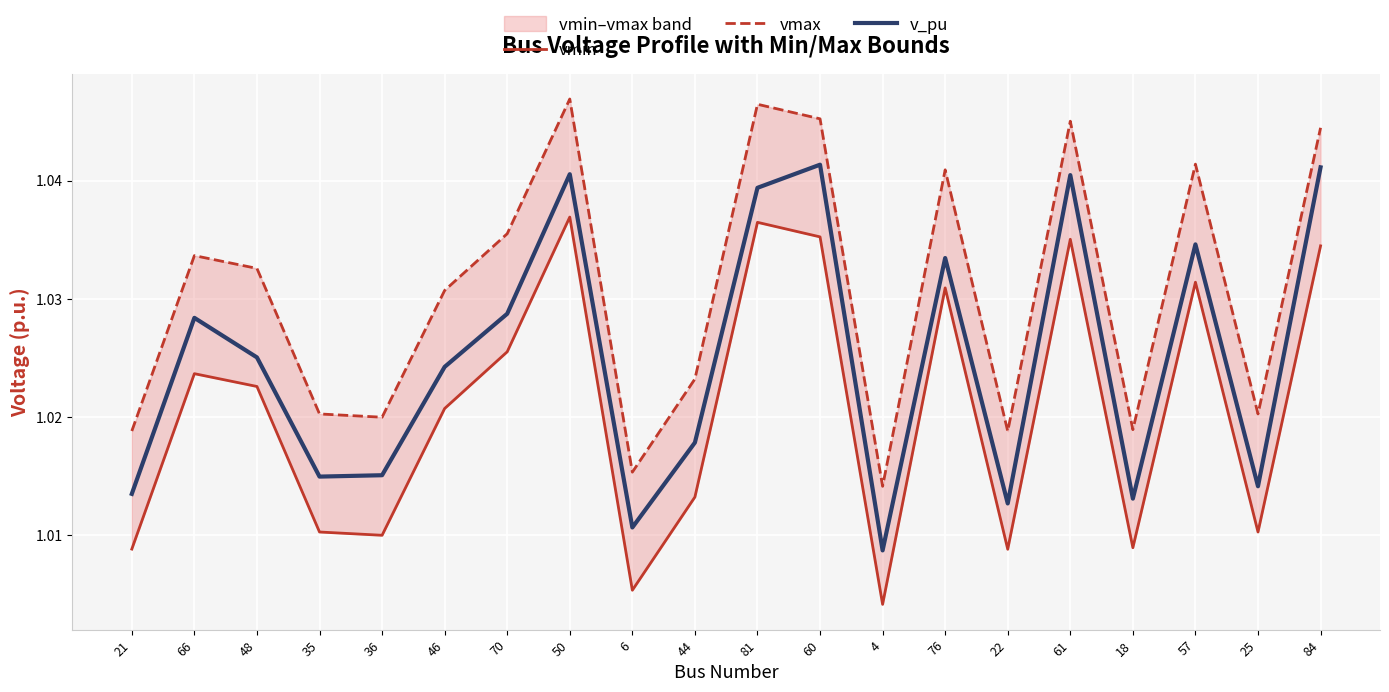

Reading right to left, what are all the values shown in this chart?

vmin: 84=1.0	25=1.0	57=1.0	18=1.0	61=1.0	22=1.0	76=1.0	4=1.0	60=1.0	81=1.0	44=1.0	6=1.0	50=1.0	70=1.0	46=1.0	36=1.0	35=1.0	48=1.0	66=1.0	21=1.0
vmax: 84=1.0	25=1.0	57=1.0	18=1.0	61=1.0	22=1.0	76=1.0	4=1.0	60=1.0	81=1.0	44=1.0	6=1.0	50=1.0	70=1.0	46=1.0	36=1.0	35=1.0	48=1.0	66=1.0	21=1.0
v_pu: 84=1.0	25=1.0	57=1.0	18=1.0	61=1.0	22=1.0	76=1.0	4=1.0	60=1.0	81=1.0	44=1.0	6=1.0	50=1.0	70=1.0	46=1.0	36=1.0	35=1.0	48=1.0	66=1.0	21=1.0